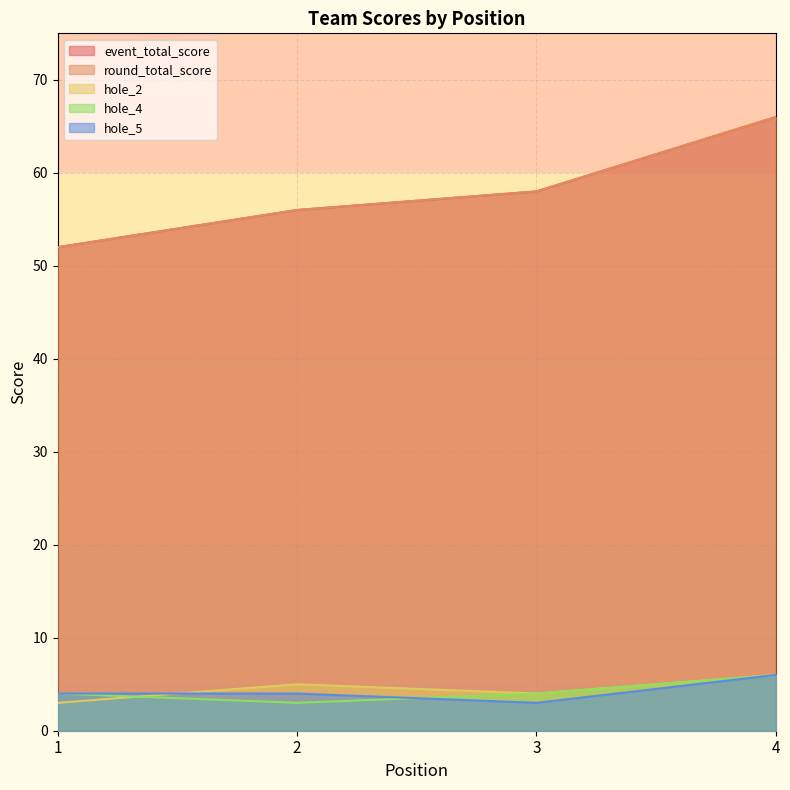

What is the total value across all series at 2?

124